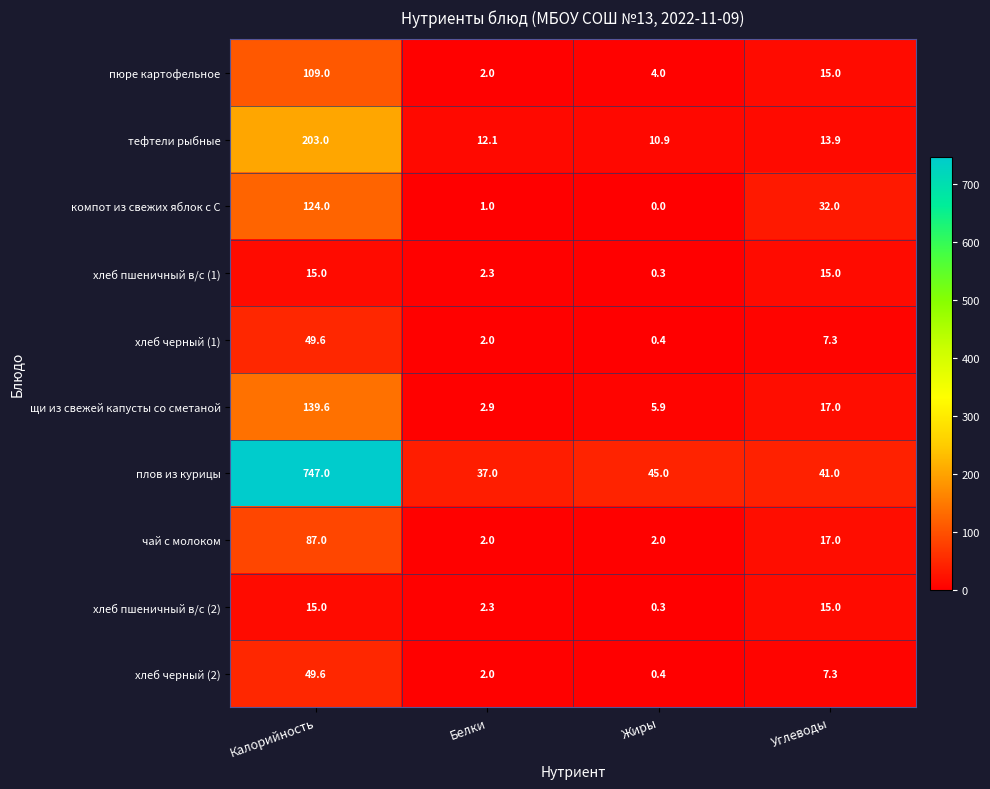

What is the difference between the highest and lowest values at Углеводы?

33.7